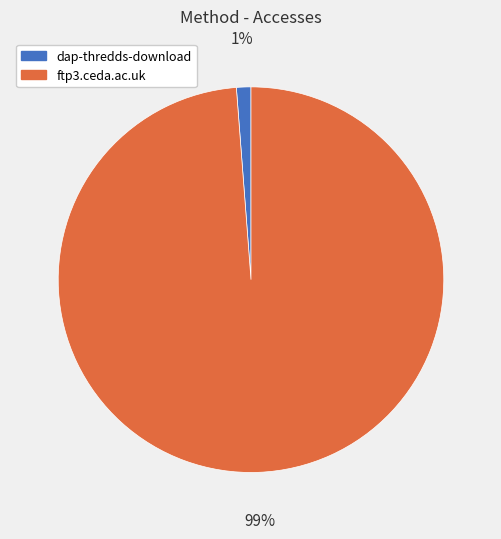

How many slices are in this pie chart?

2